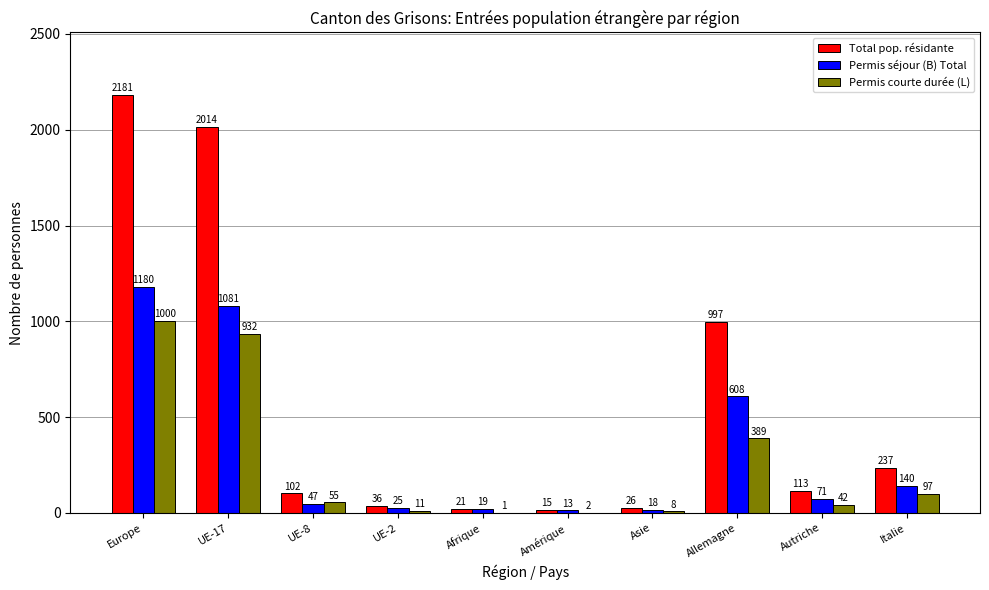

Are the bars grouped side by side (vs. stacked)?

Yes